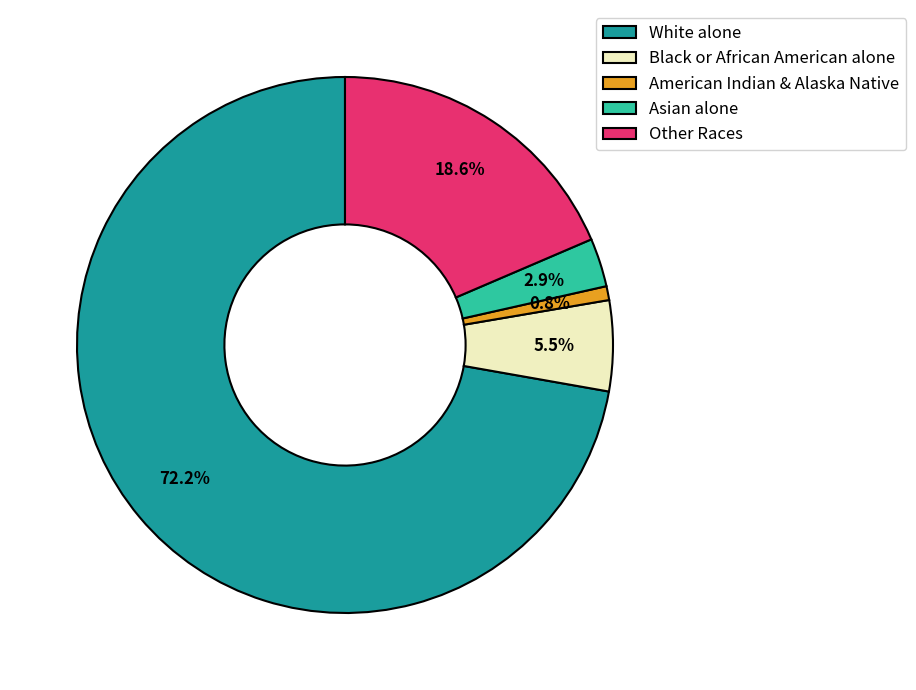

To the nearest percent, what is the difference between the Black or African American alone and Asian alone slice percentages?

3%